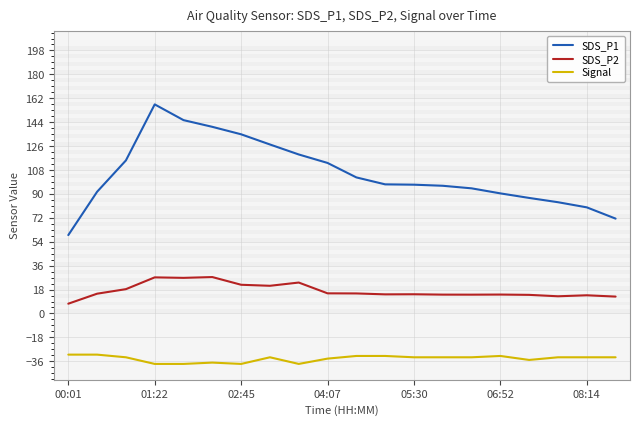

True or false: Signal and SDS_P1 cross at least once.

False